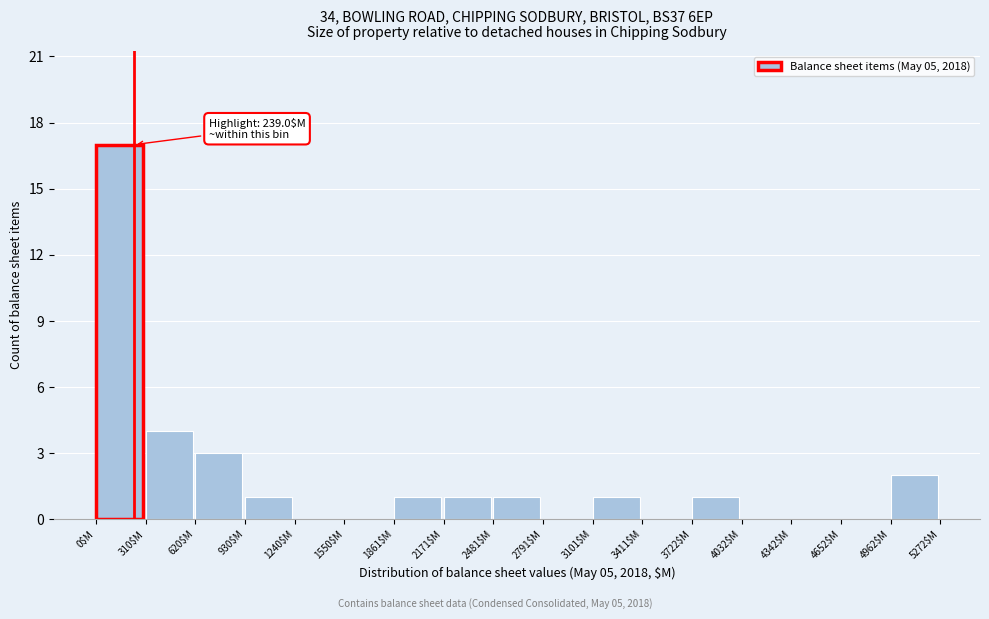

Over which range of the x-axis is the bar tallest?

0 to 300